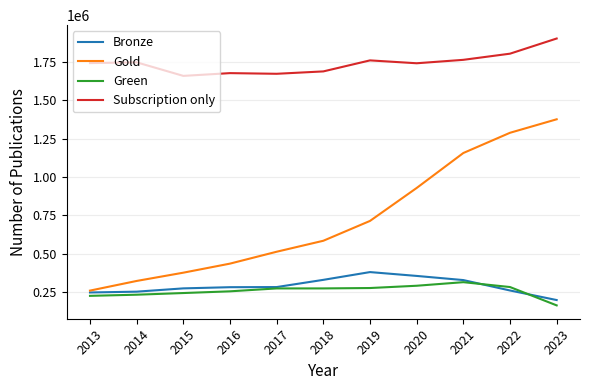

How many lines are shown in the chart?

4